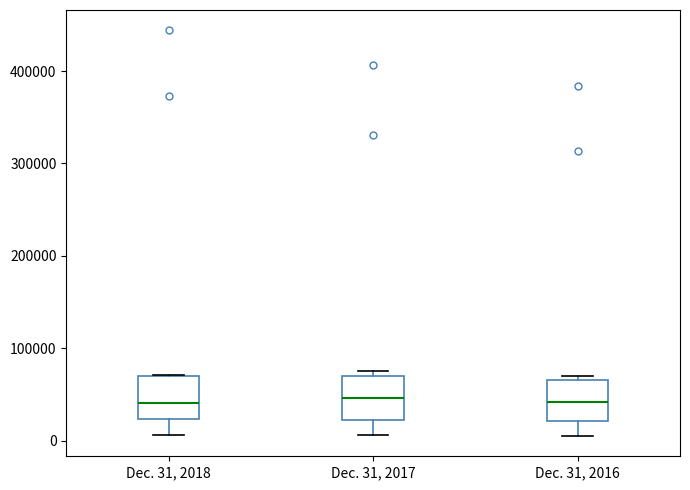

Reading left to right, transcribe this box plot: for each box, give where its median line is, the range the box spans, and where its two whiskers end, as read against the y-axis. The values are not printed on the chart, so give them approximately, as read against the axis.

Dec. 31, 2018: median 40000, box 20000 to 70000, whiskers 10000 to 70000
Dec. 31, 2017: median 50000, box 20000 to 70000, whiskers 10000 to 80000
Dec. 31, 2016: median 40000, box 20000 to 70000, whiskers 10000 to 70000 (just above the box's upper edge)